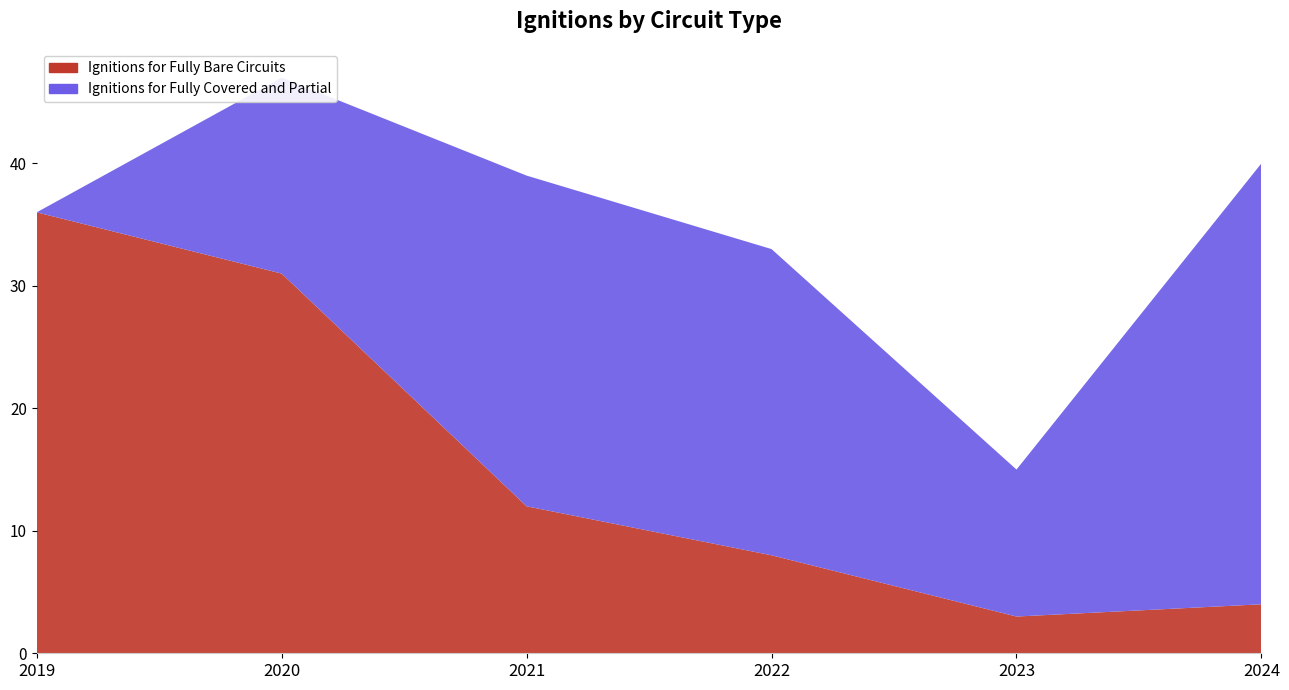

Reading left to right, what are all the values shown in this chart?

Ignitions for Fully Bare Circuits: 36	31	12	8	3	4
Ignitions for Fully Covered and Partial: 0	16	27	25	12	36